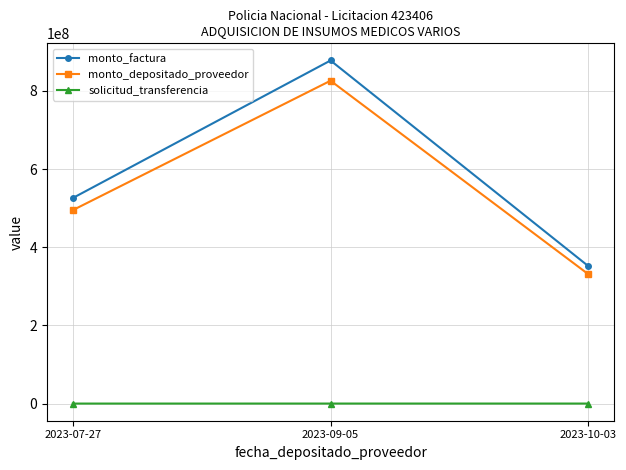

List the labels in order of monto_factura value, smallest first.

2023-10-03, 2023-07-27, 2023-09-05